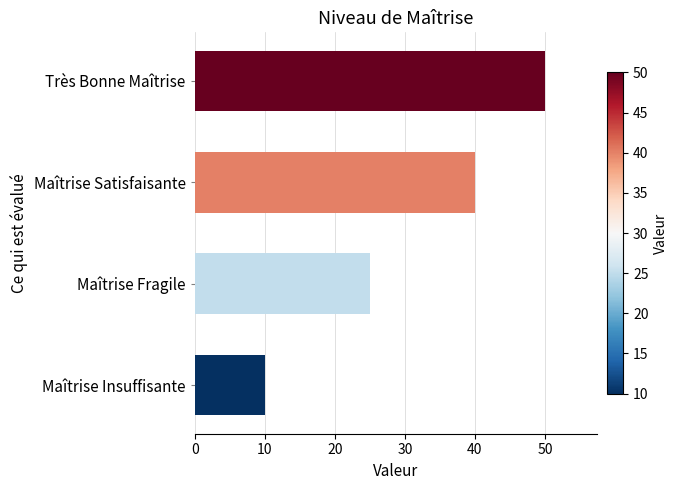

Where is the data nearest to the value 30?

Maîtrise Fragile